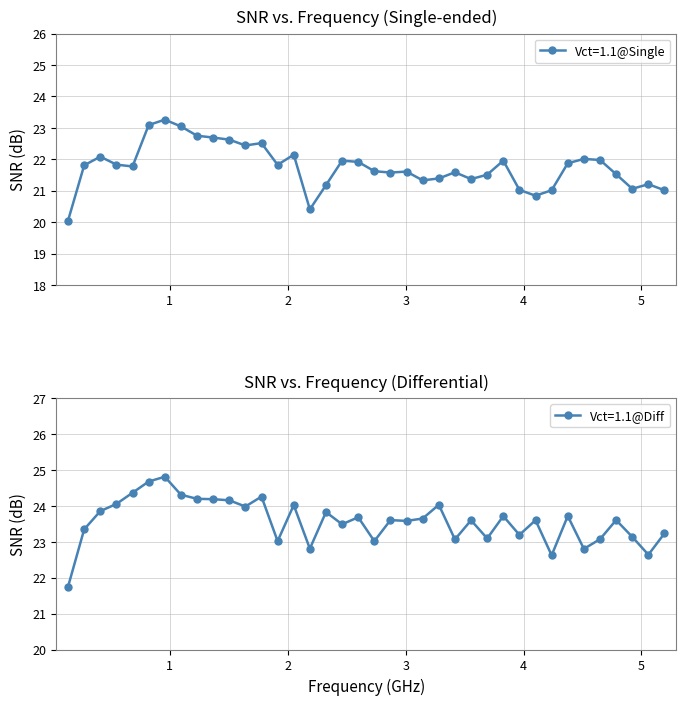

What is the sum of all Vct=1.1@Diff values?

895.7